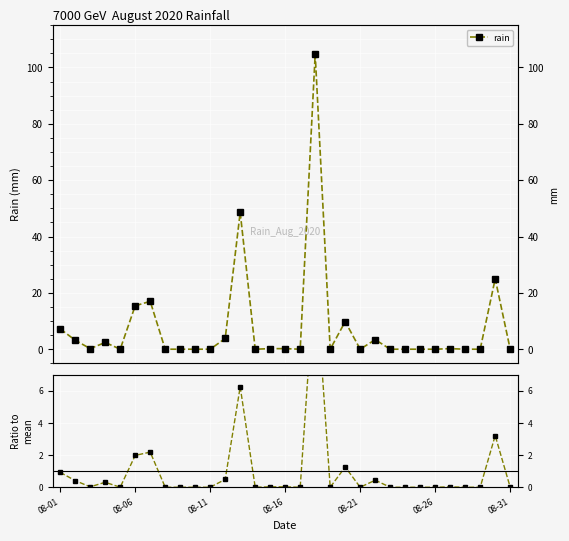

Which label corresponds to the smallest value in the chart?

08-21